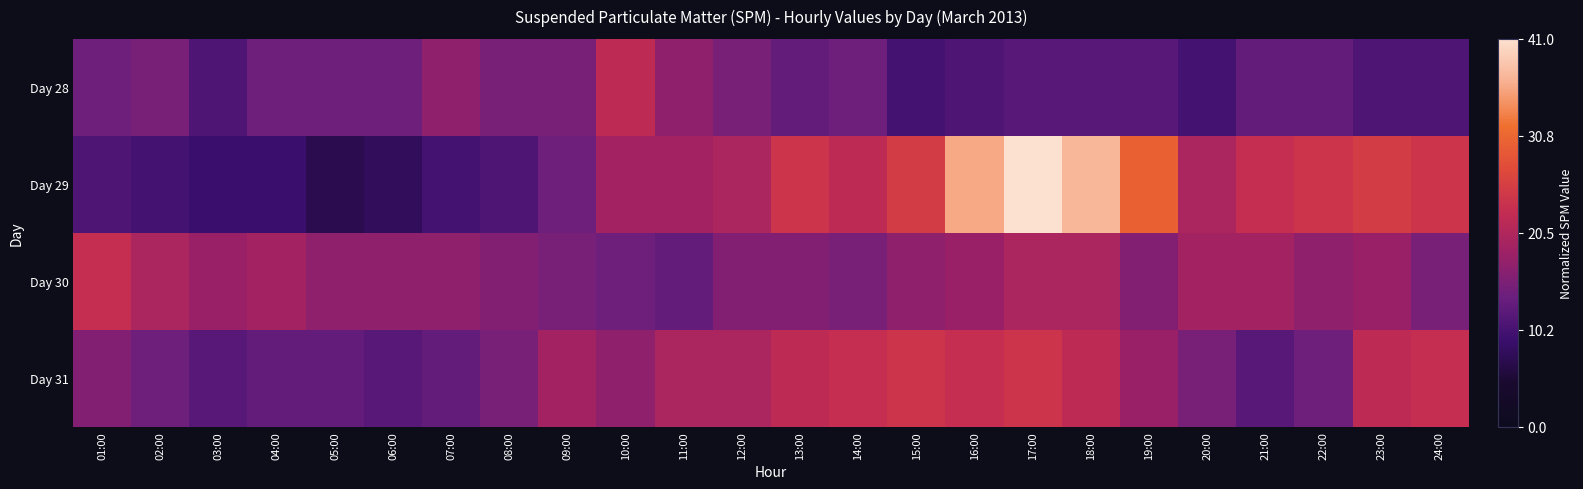

At which category is the sum across all series the highest?

17:00